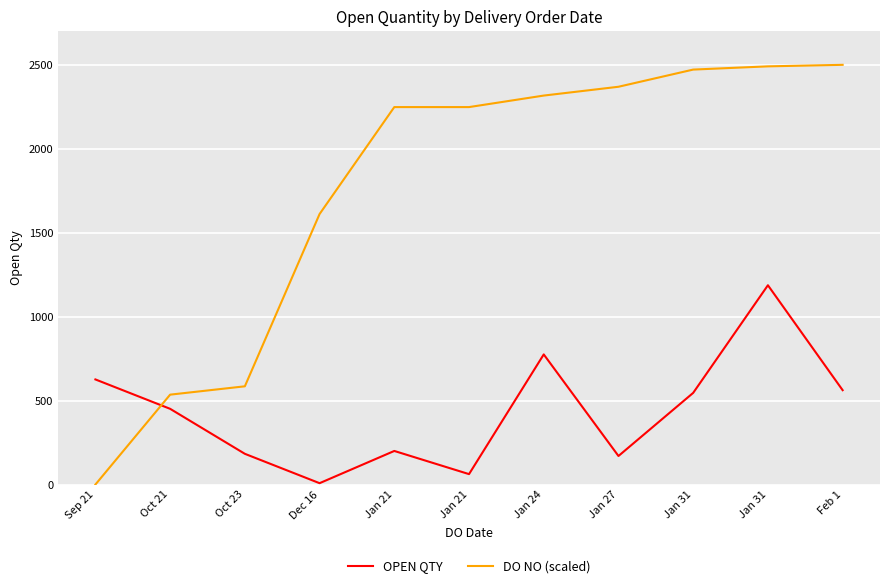

What is the difference between the highest and lowest values at Jan 24?

1541.9